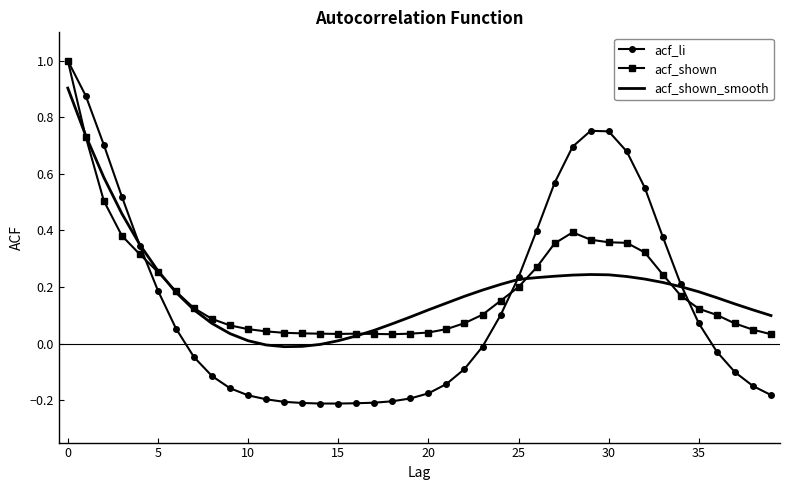

Which series has the widest spread of values?

acf_li